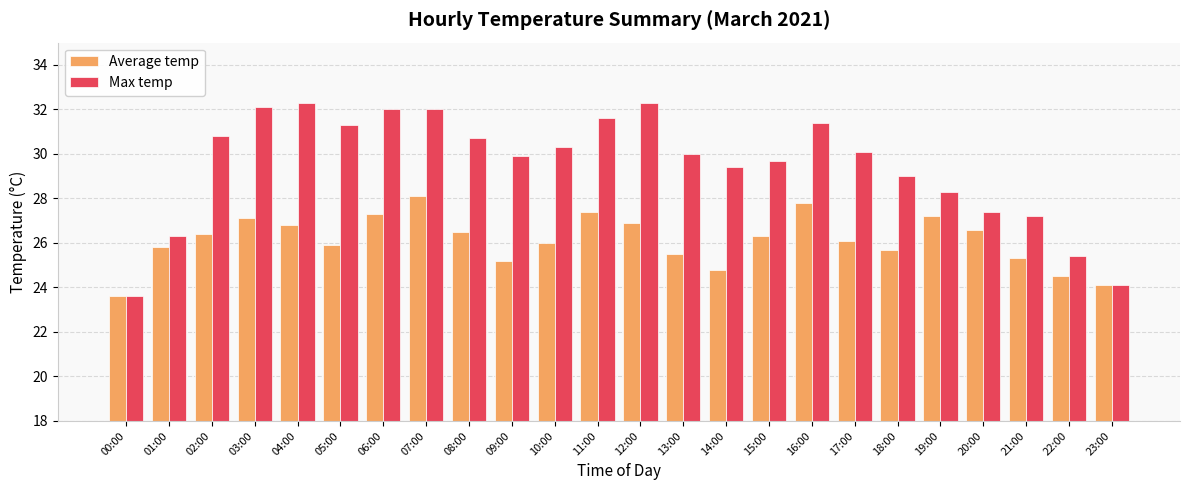

Rank the series at 02:00 from highest to lowest value.

Max temp, Average temp